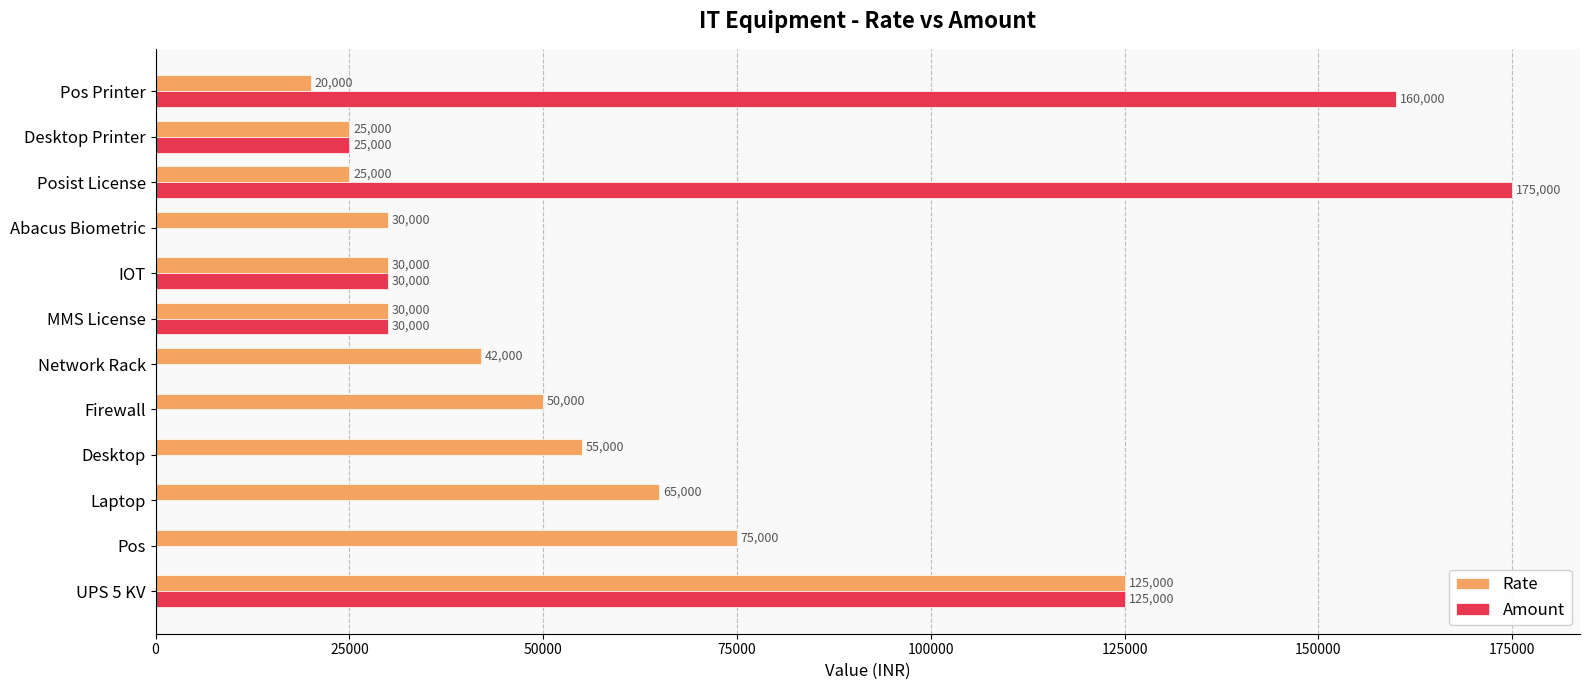

Between Laptop and IOT, which series saw the biggest shift?

Rate